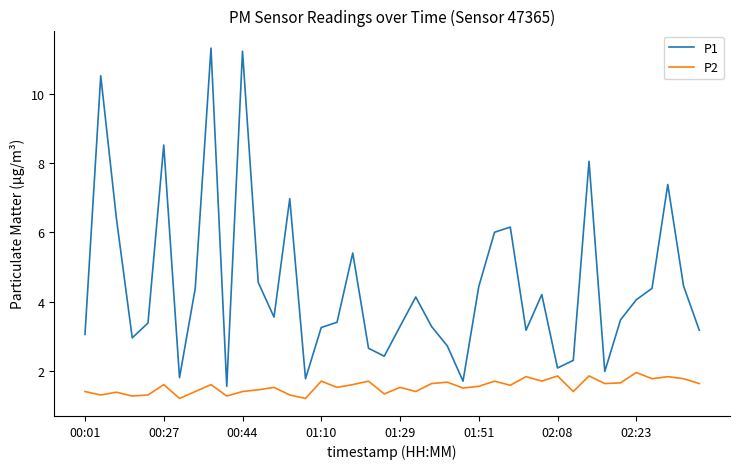

Which series has the largest total across all categories?

P1